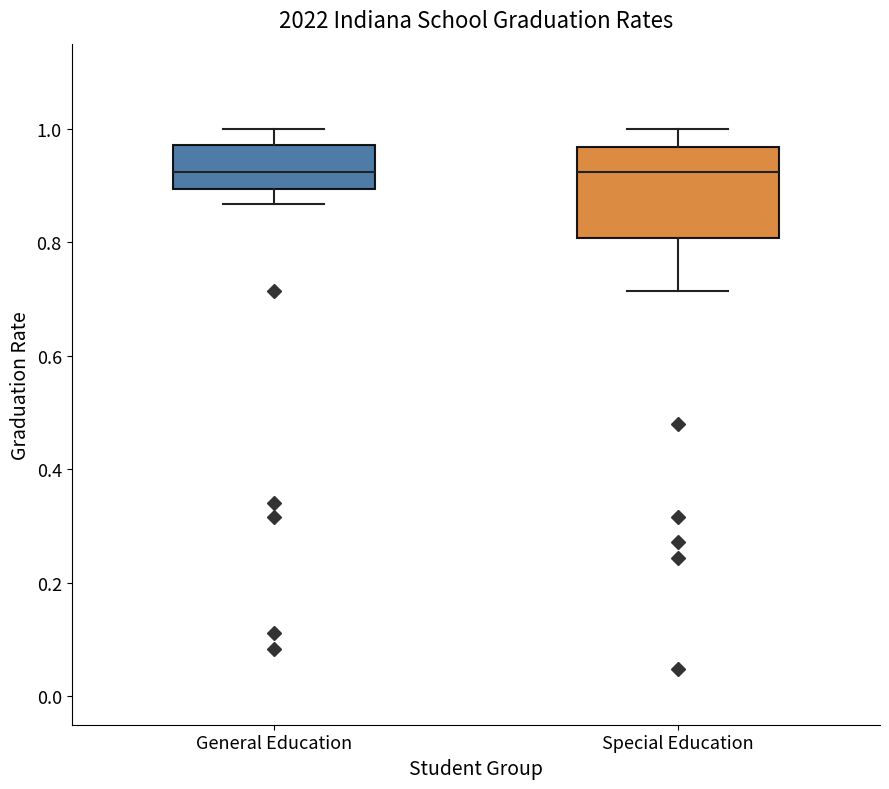

Comparing the boxes themselves (not the whiskers), which one is the tallest?

Special Education